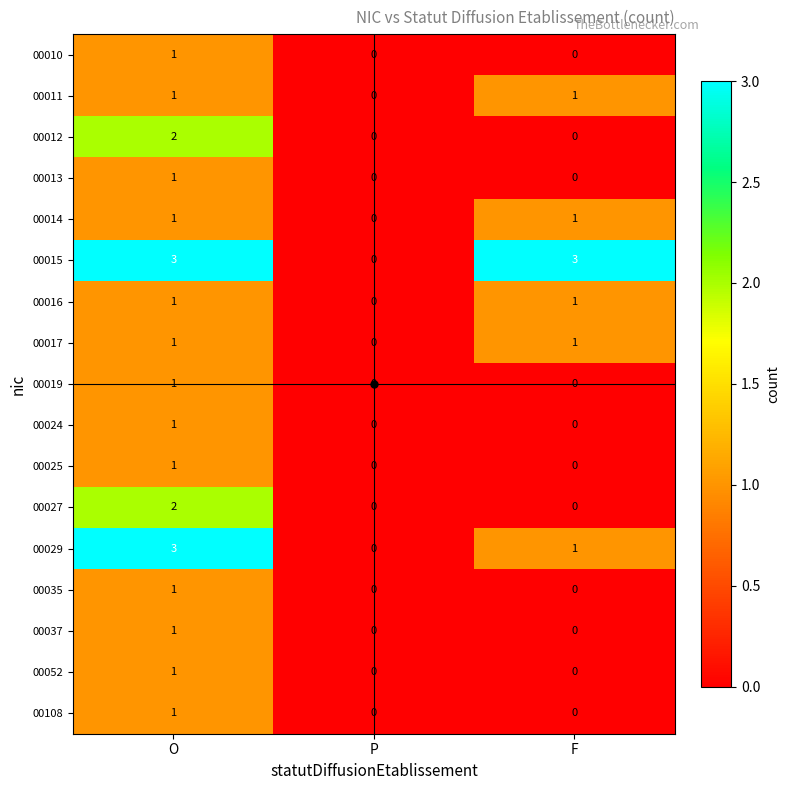

Count the 00014 values in the range 0 to 1.

3